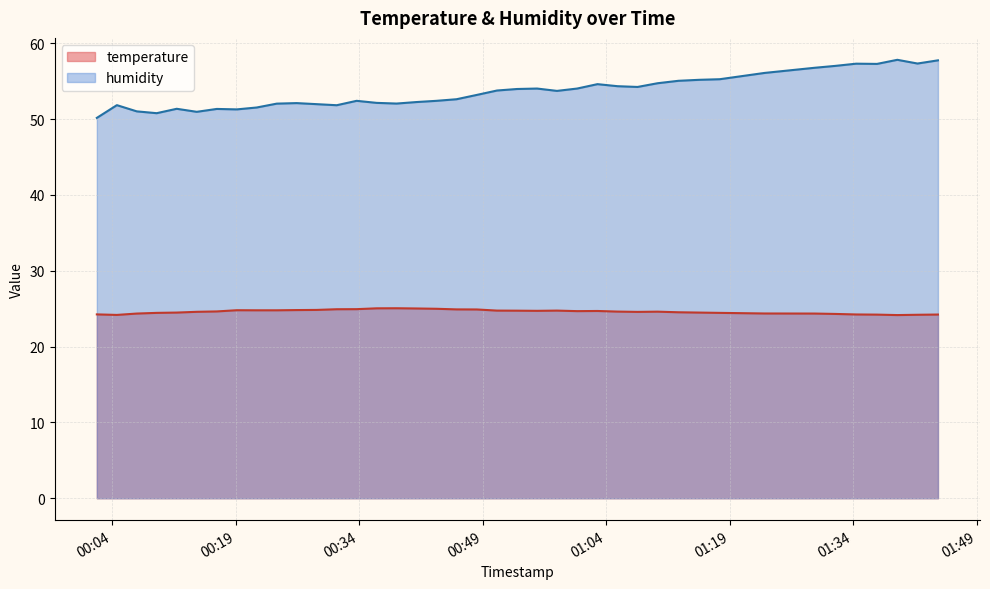

At which category does the chart reach its minimum across all series?

2022-08-05T01:39:22